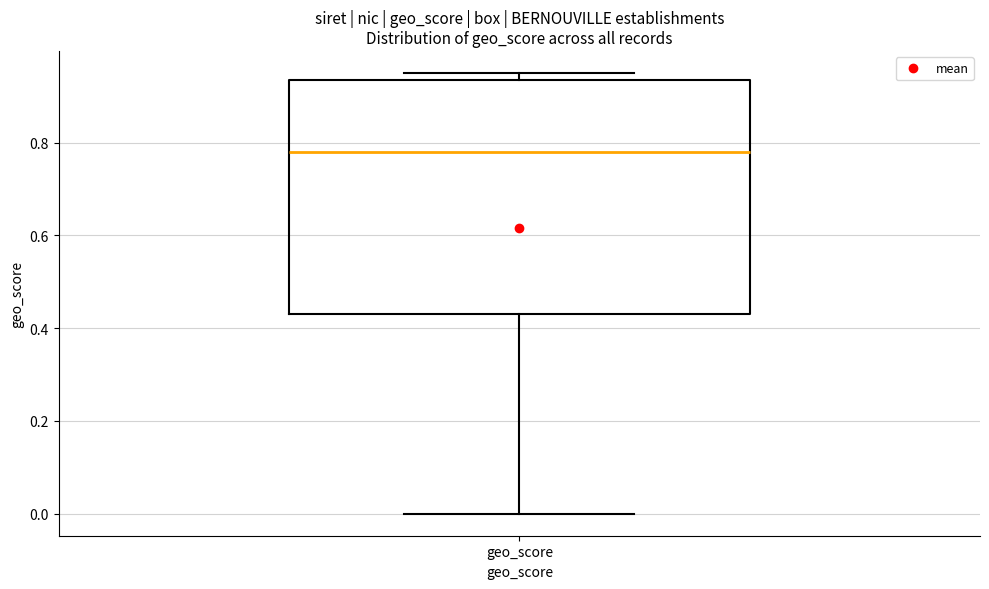

Read this box plot against the y-axis: the position of the median line, the range covered by the box, and the ends of both whiskers. The values are not printed on the chart, so give them approximately, as read against the axis.

median 0.78, box 0.44 to 0.94, whiskers 0.00 to 0.96